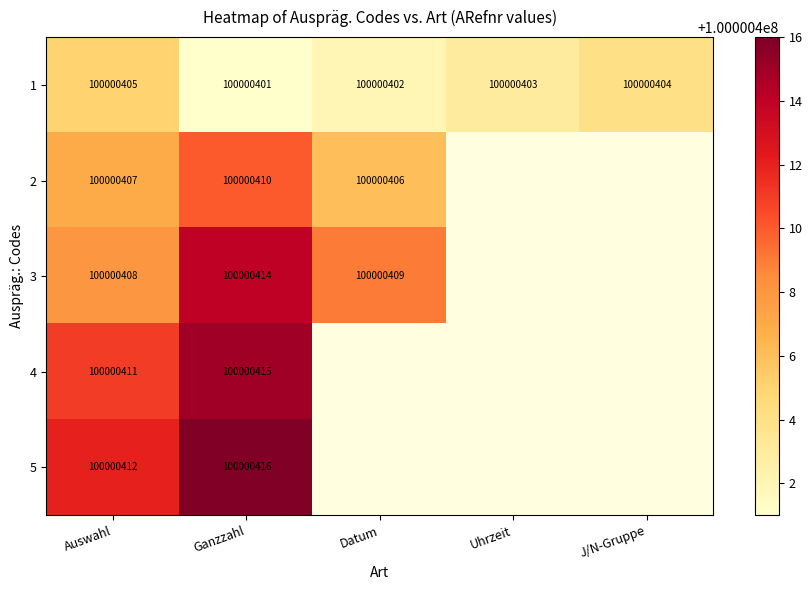

What is the maximum value shown in the chart?

100000416